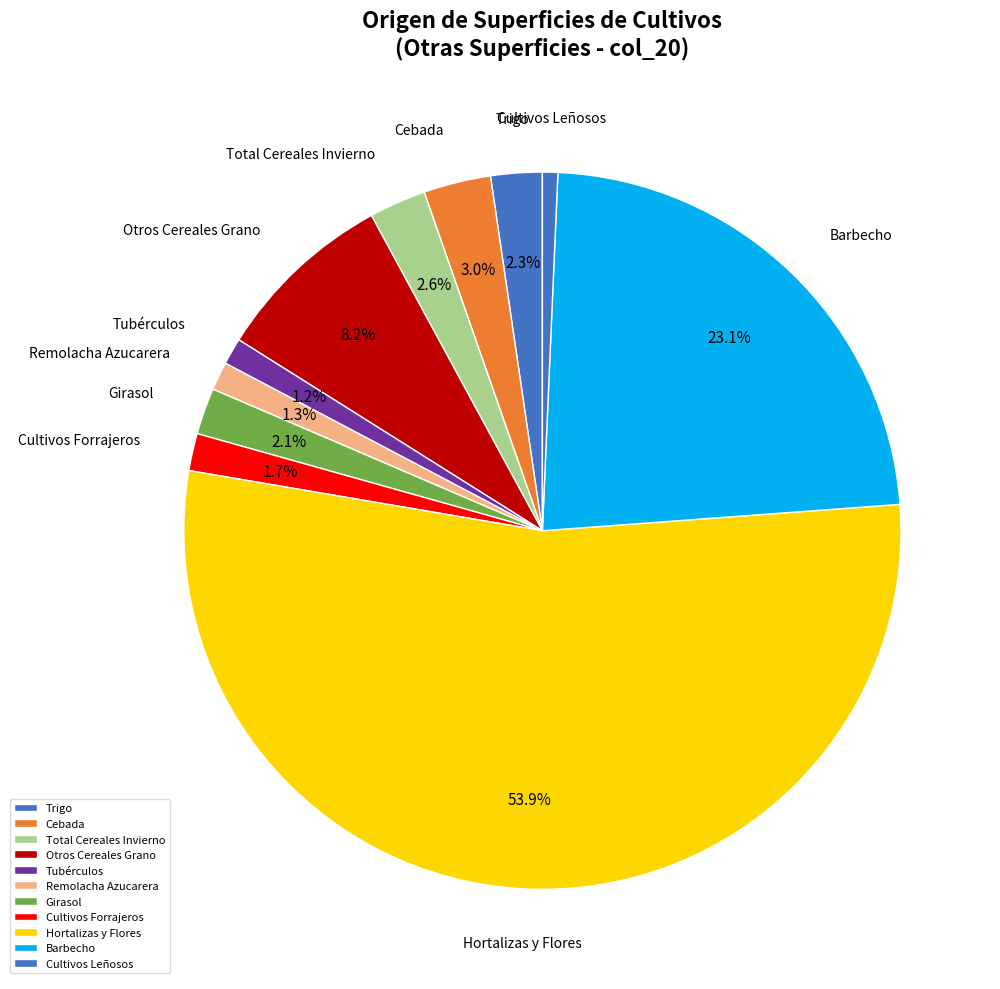

To the nearest percent, what is the average slice percentage?

9%